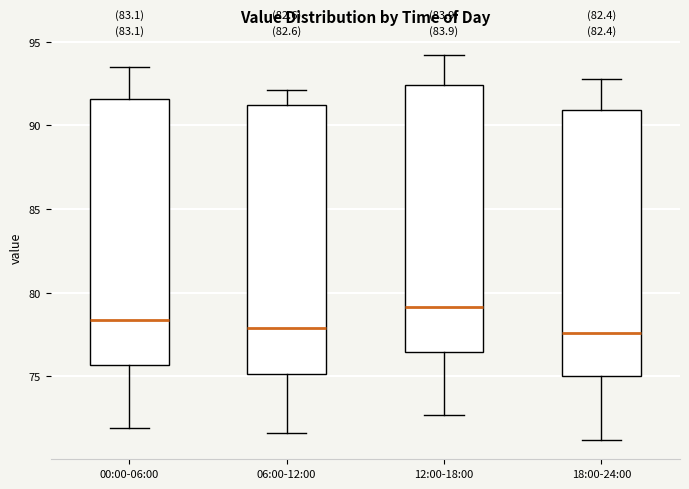

Which box has the highest median line?

12:00-18:00